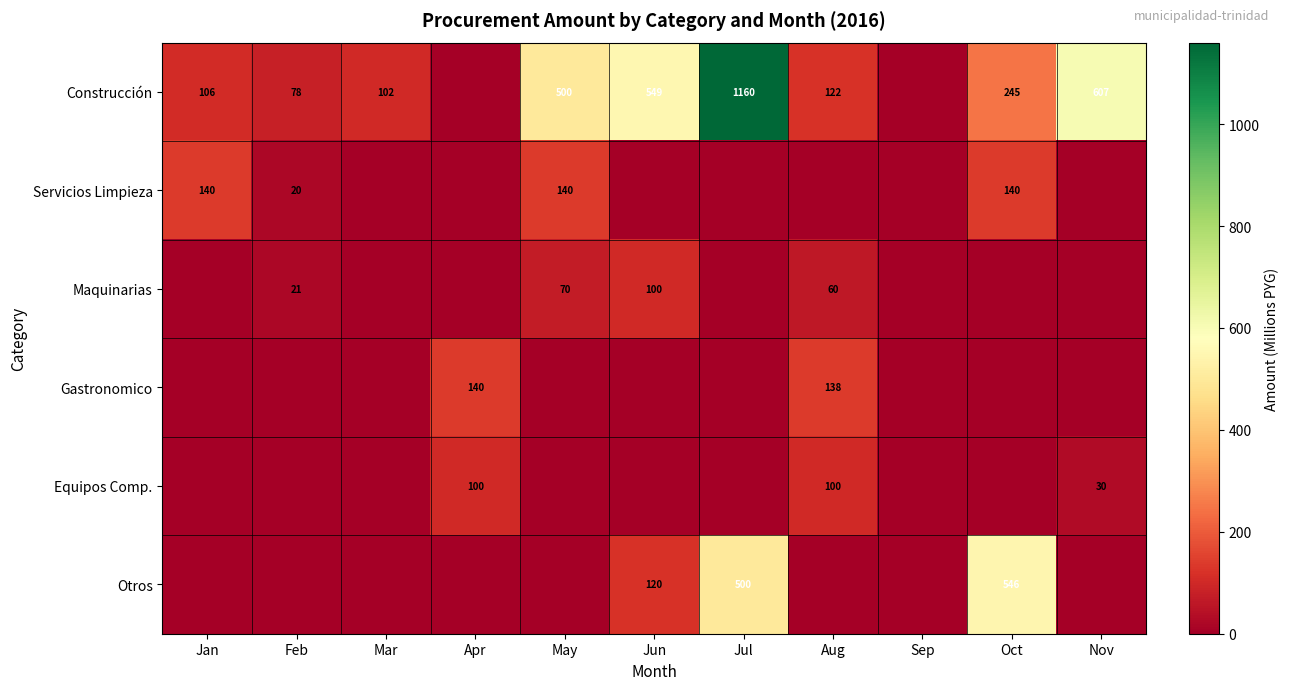

Is it true that Maquinarias equals 46 at May?

False